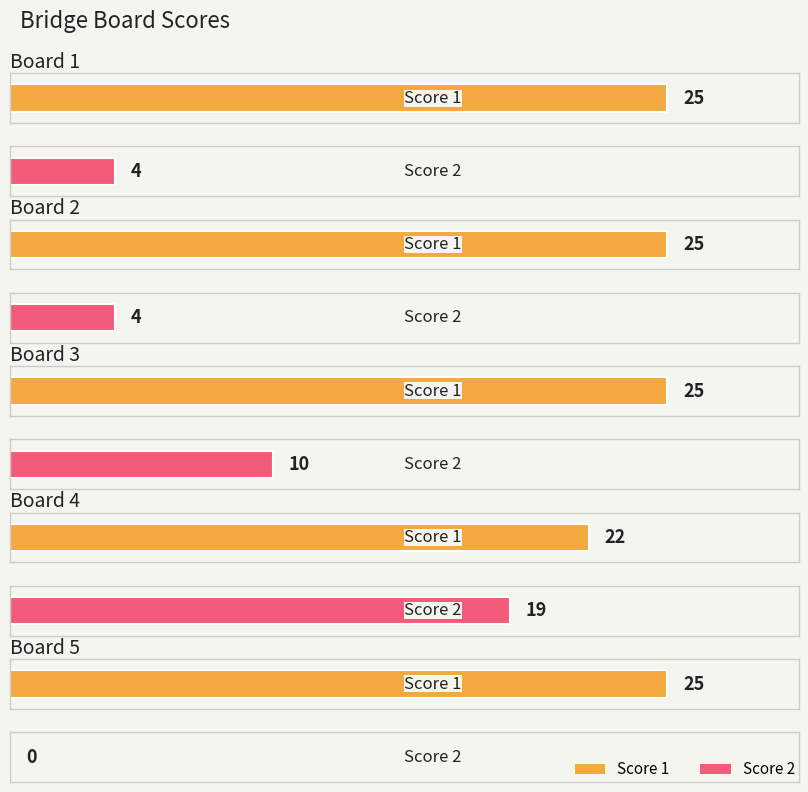

At which label does Score 1 reach its peak?

Board 1